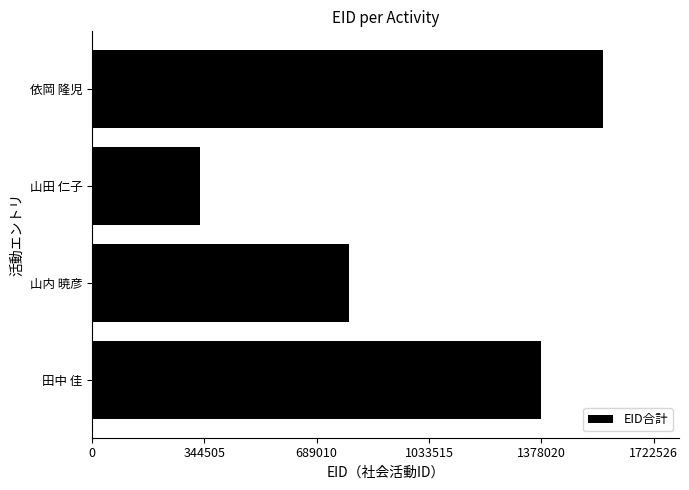

Reading top to bottom, list all the values displayed in this chart.

1565933	330322	786788	1377927